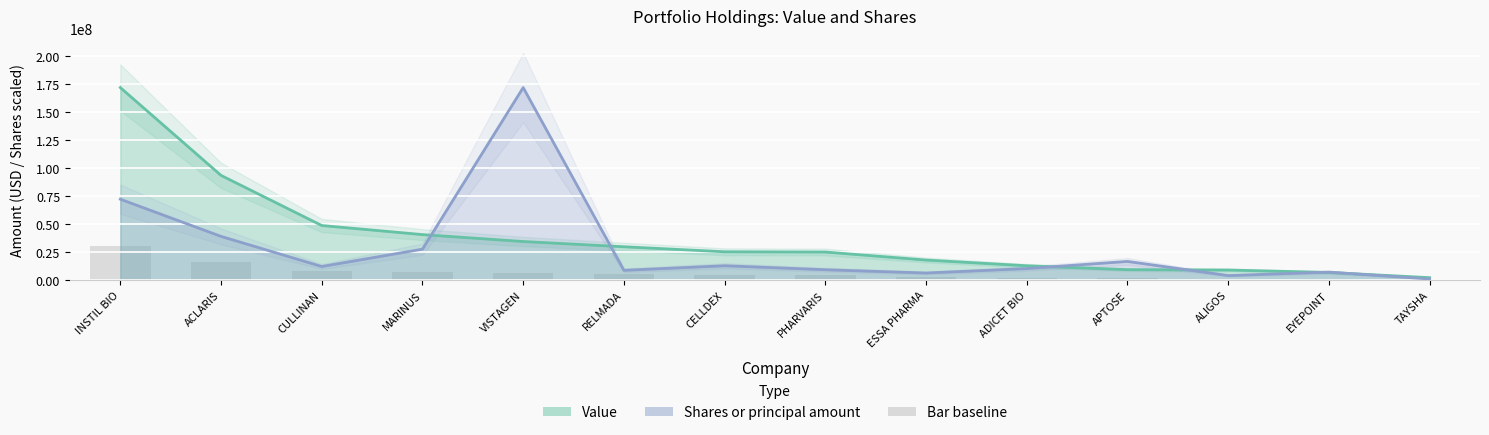

What position from the left is INSTIL BIO?

1